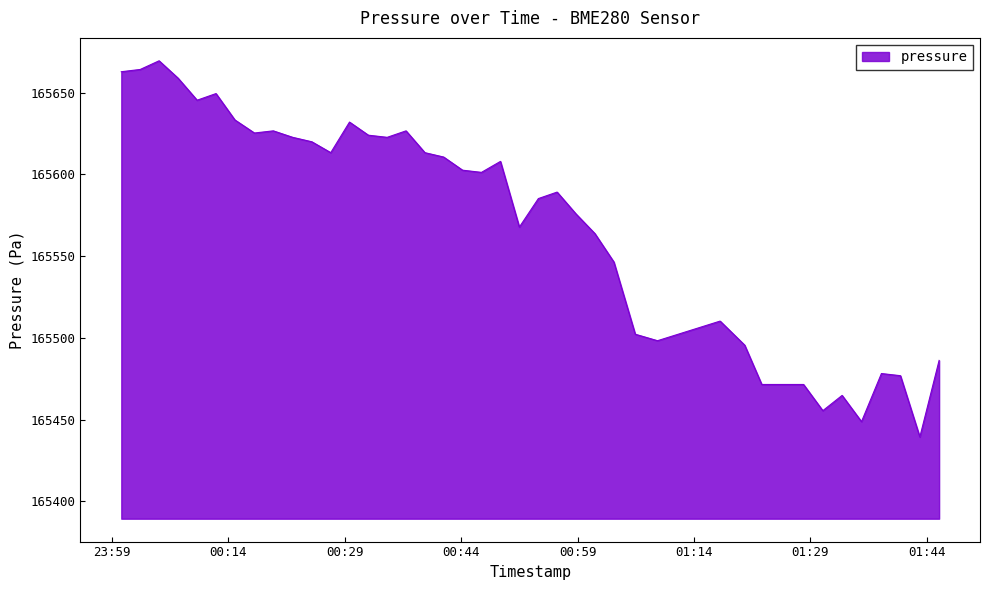

Count the number of values greater than 165602.

20